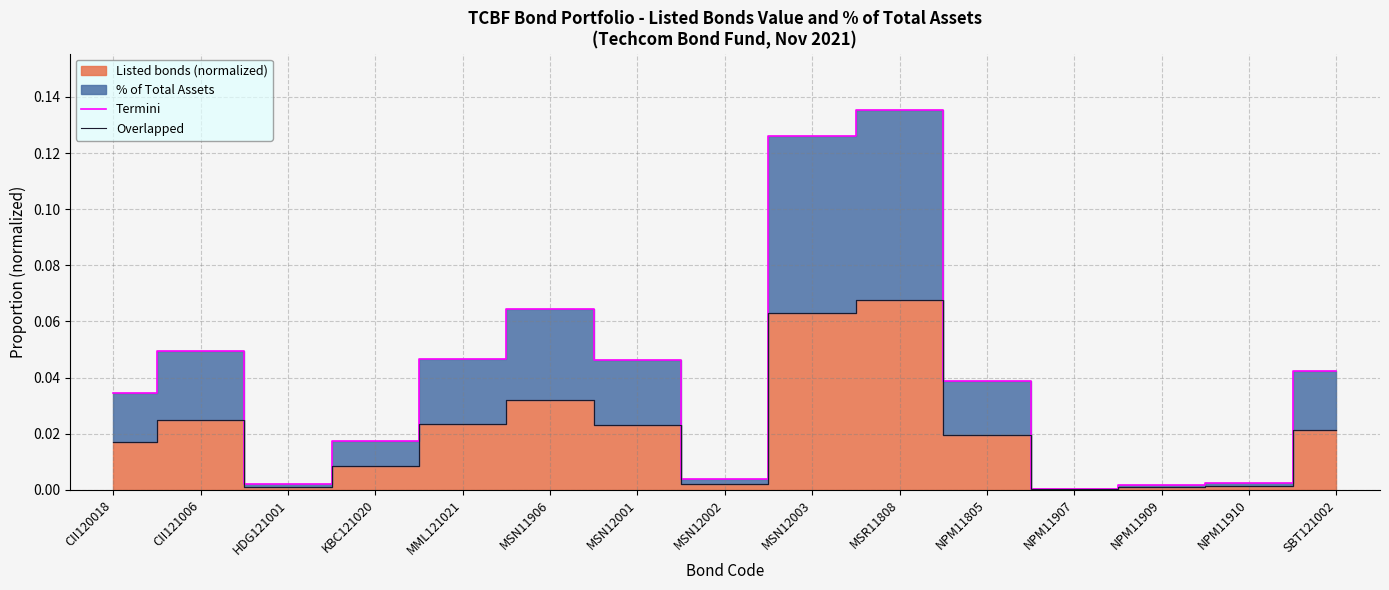

Reading left to right, extract all data points from this chart.

Termini: CII120018=0.0	CII121006=0.0	HDG121001=0.0	KBC121020=0.0	MML121021=0.0	MSN11906=0.1	MSN12001=0.0	MSN12002=0.0	MSN12003=0.1	MSR11808=0.1	NPM11805=0.0	NPM11907=0.0	NPM11909=0.0	NPM11910=0.0	SBT121002=0.0
Overlapped: CII120018=0.0	CII121006=0.0	HDG121001=0.0	KBC121020=0.0	MML121021=0.0	MSN11906=0.0	MSN12001=0.0	MSN12002=0.0	MSN12003=0.1	MSR11808=0.1	NPM11805=0.0	NPM11907=0.0	NPM11909=0.0	NPM11910=0.0	SBT121002=0.0